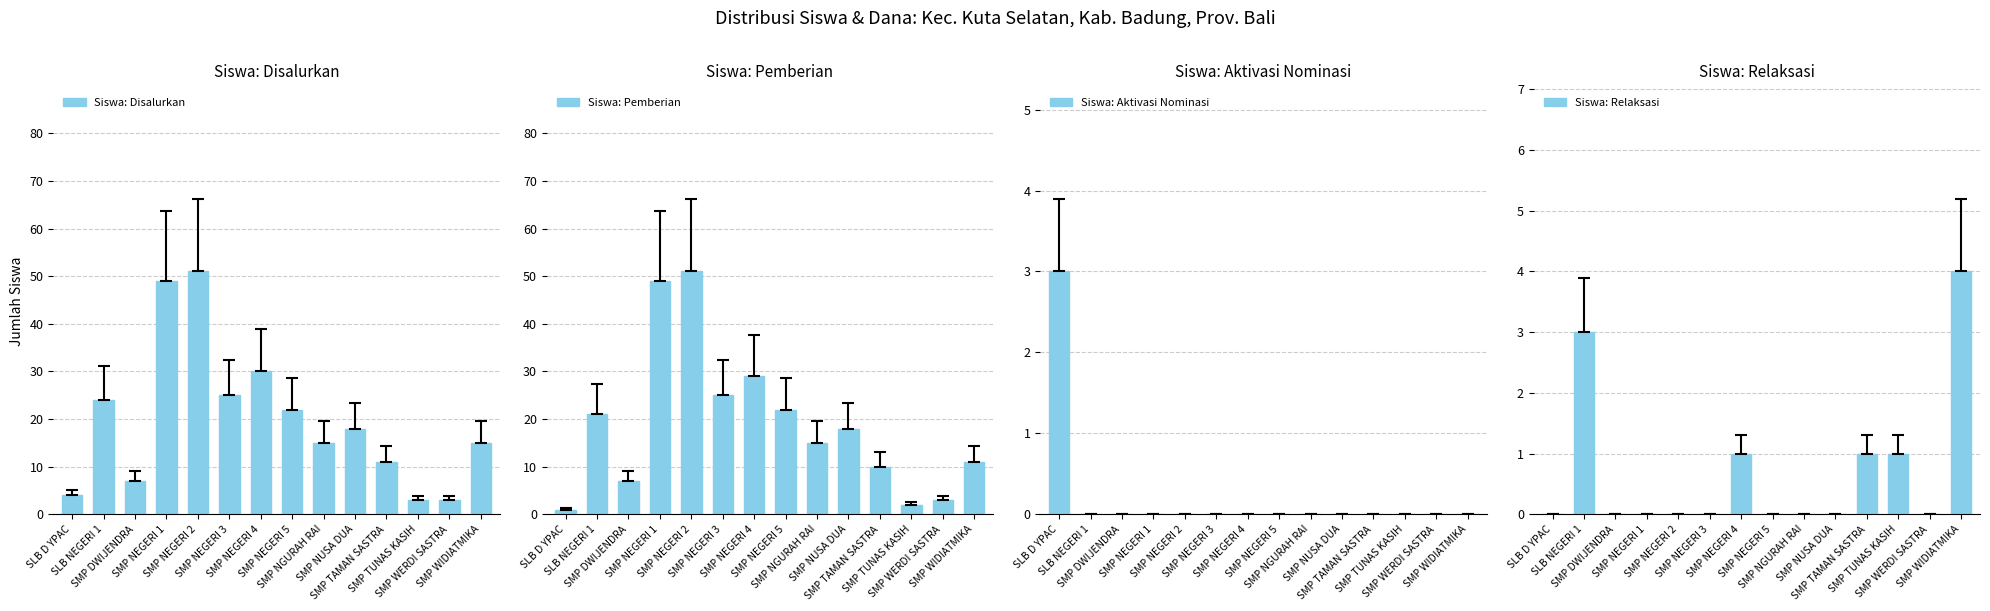

At SLB D YPAC, list the series in order from smallest to largest.

Siswa: Relaksasi, Siswa: Pemberian, Siswa: Aktivasi Nominasi, Siswa: Disalurkan